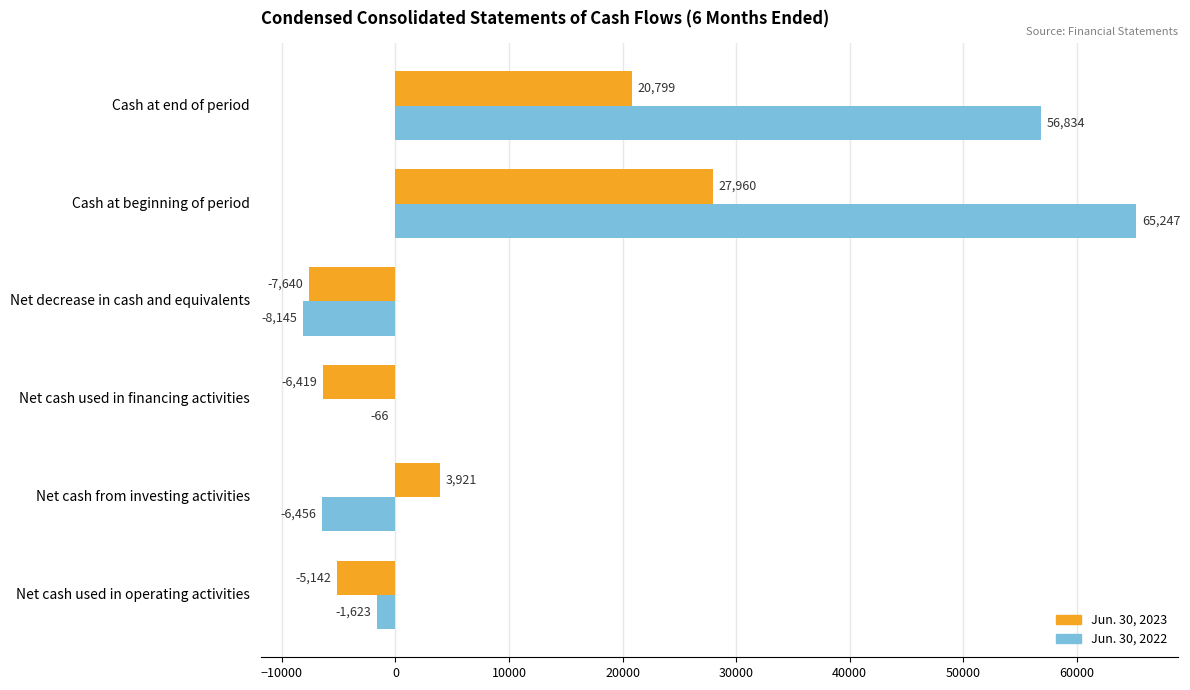

What is the approximate value of Jun. 30, 2023 at Cash at beginning of period, to the nearest 50?

27950